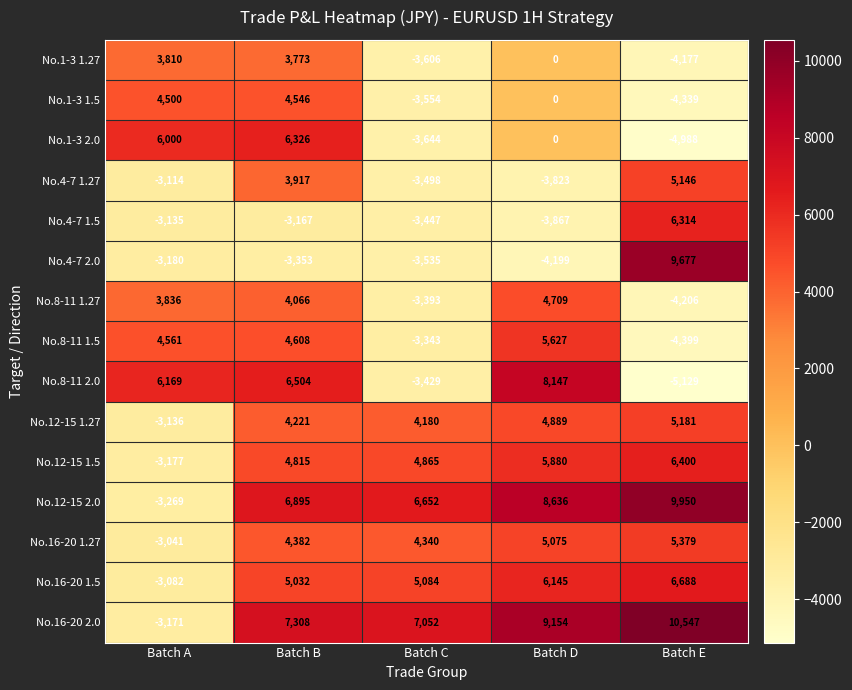

Count the number of categories in the chart.

5